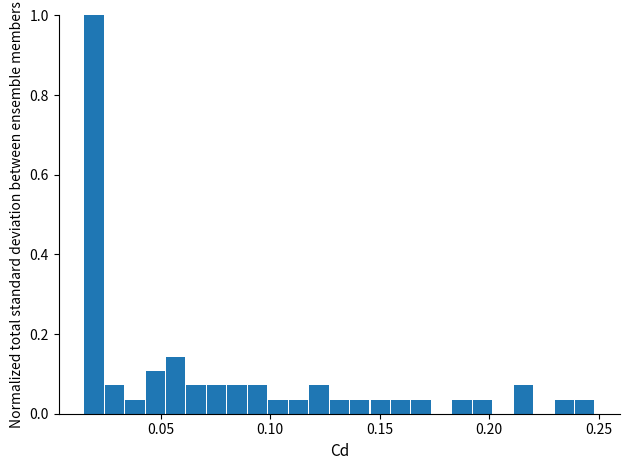

Read against the x-axis, roughly where is the centre of the tallest bar?

0.020